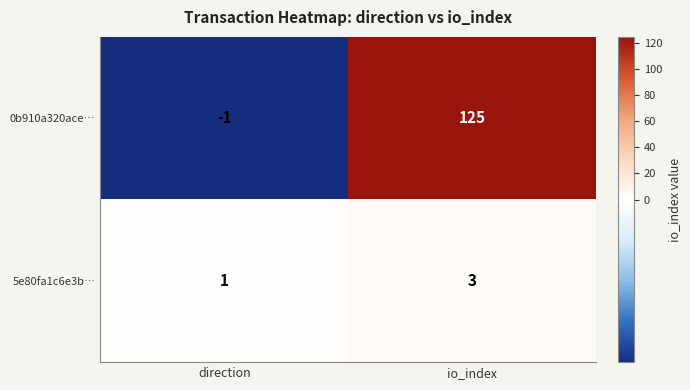

Which category has the lowest value across all series?

direction